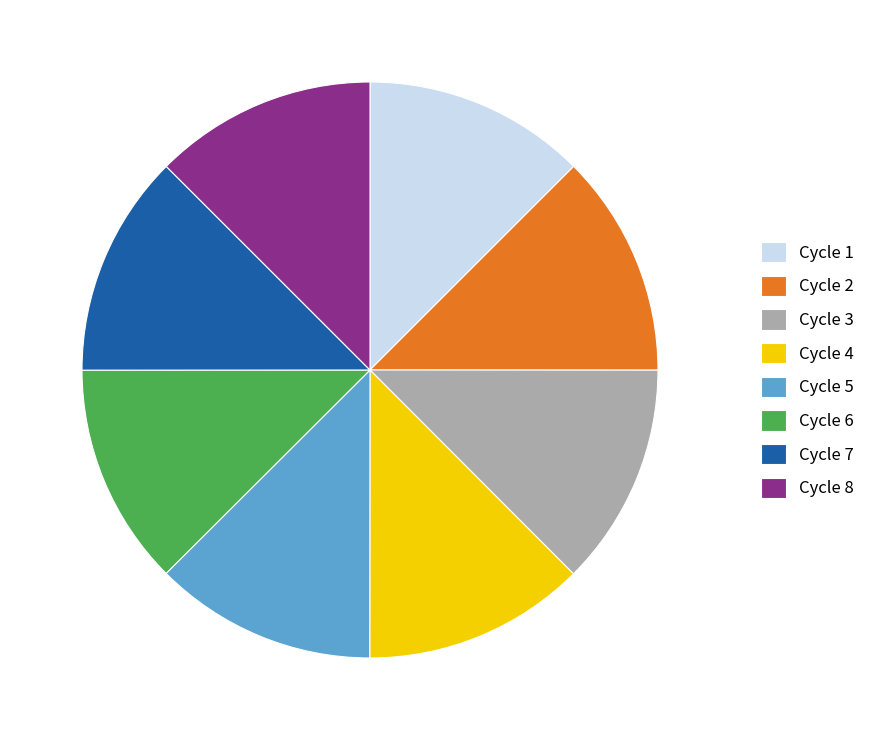

Count the number of slices in the pie.

8